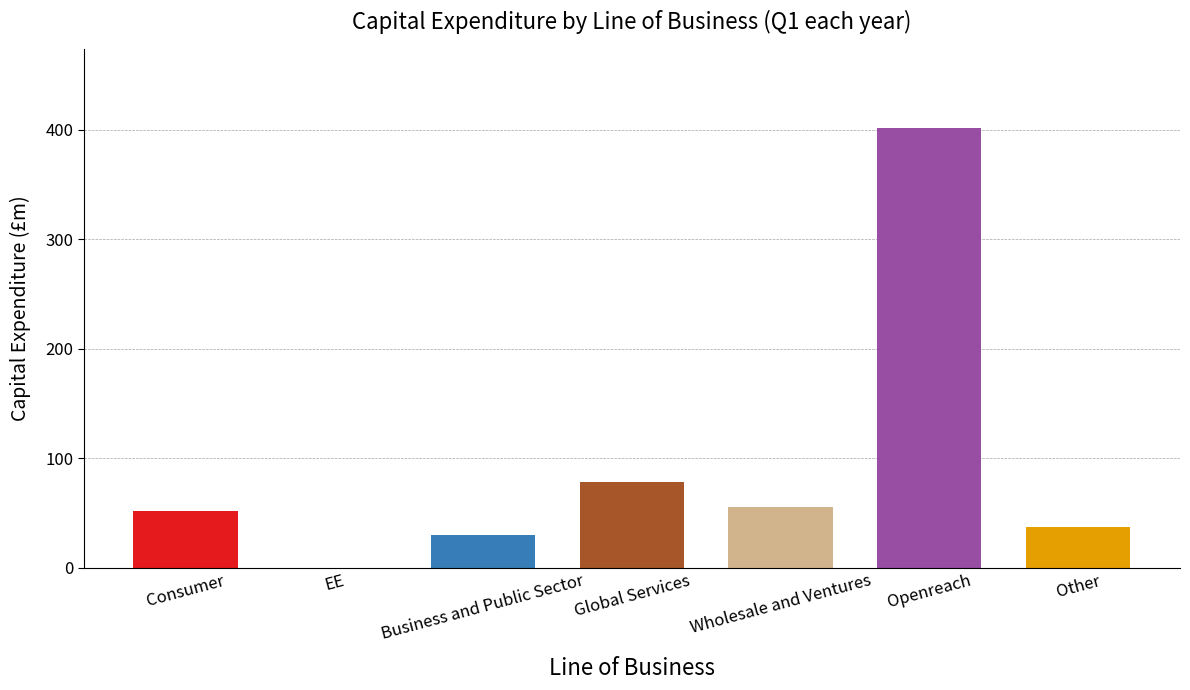

Reading right to left, extract all data points from this chart.

37	402	56	78	30	0	52